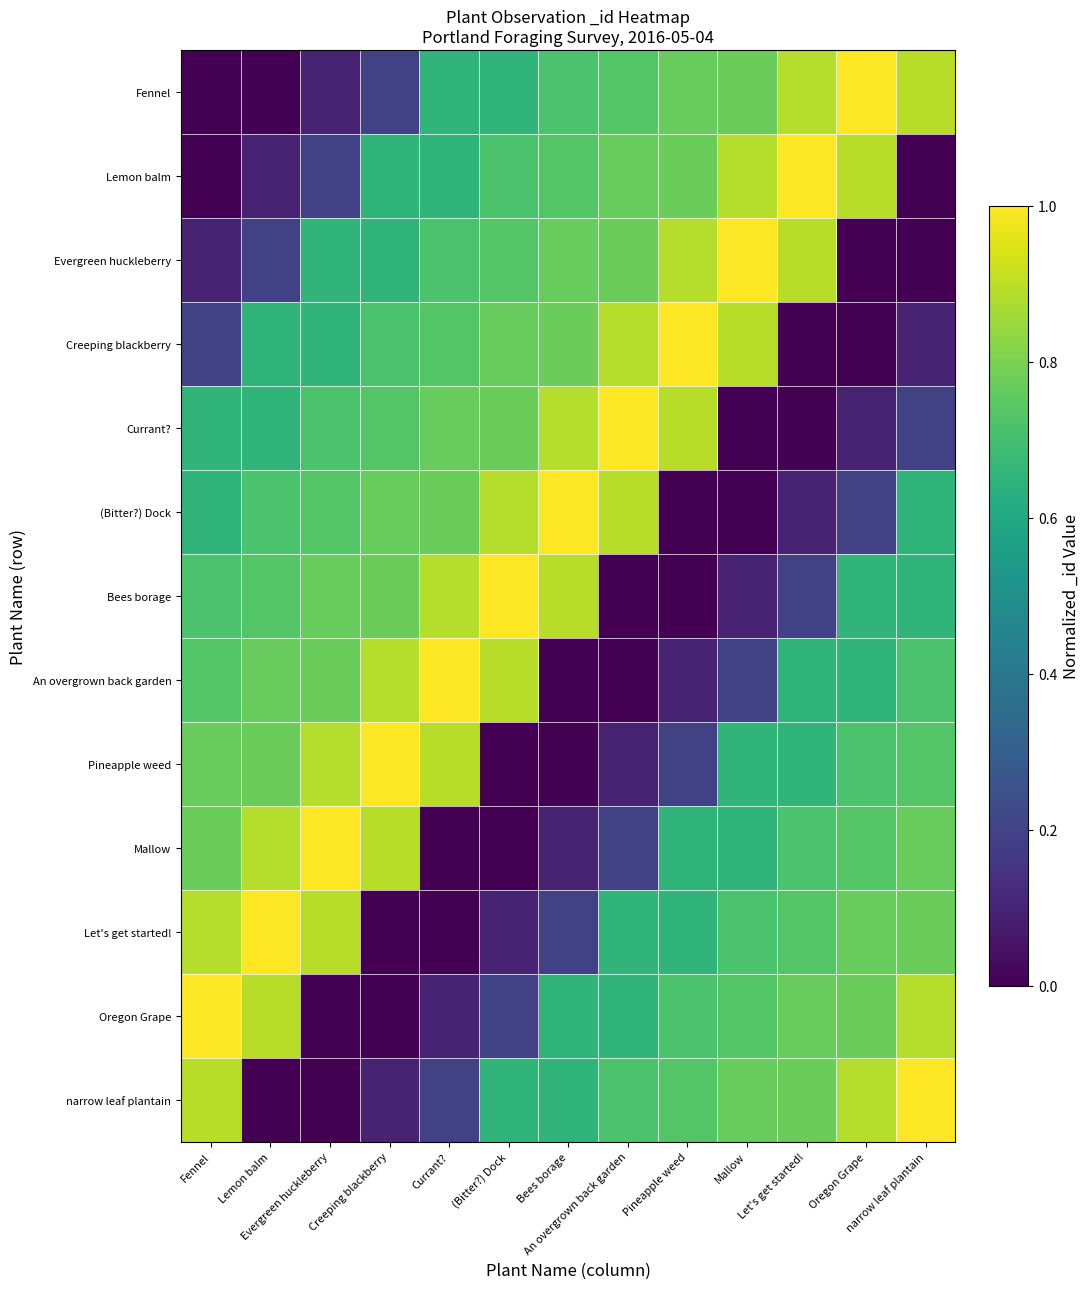

Rank the series at Oregon Grape from lowest to highest value.

Evergreen huckleberry, Creeping blackberry, Currant?, (Bitter?) Dock, Bees borage, An overgrown back garden, Pineapple weed, Mallow, Let's get started!, Oregon Grape, narrow leaf plantain, Lemon balm, Fennel